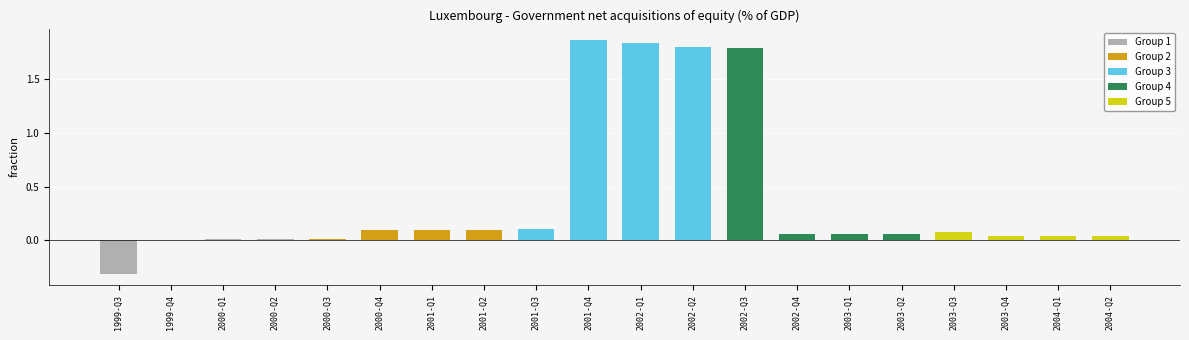

What is the sum of the values at 2002-Q3 and 2002-Q2?

3.6